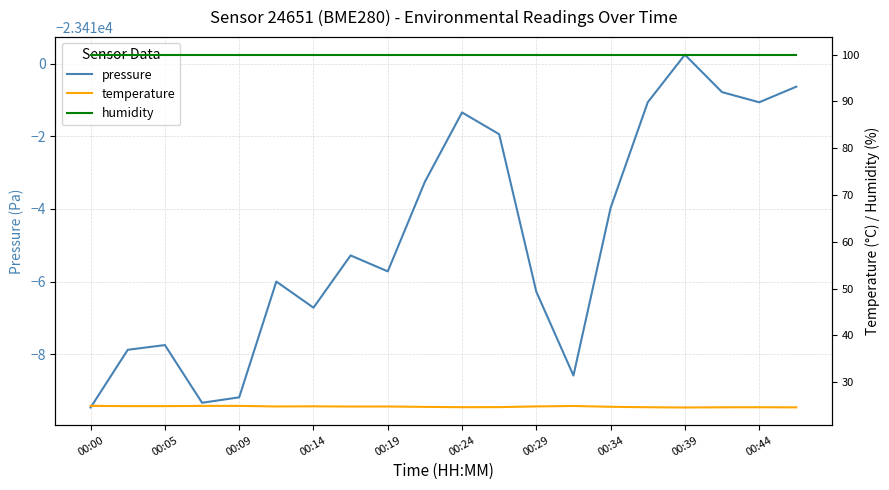

What is the value of the pressure point at the 19th from the left?

-23411.1